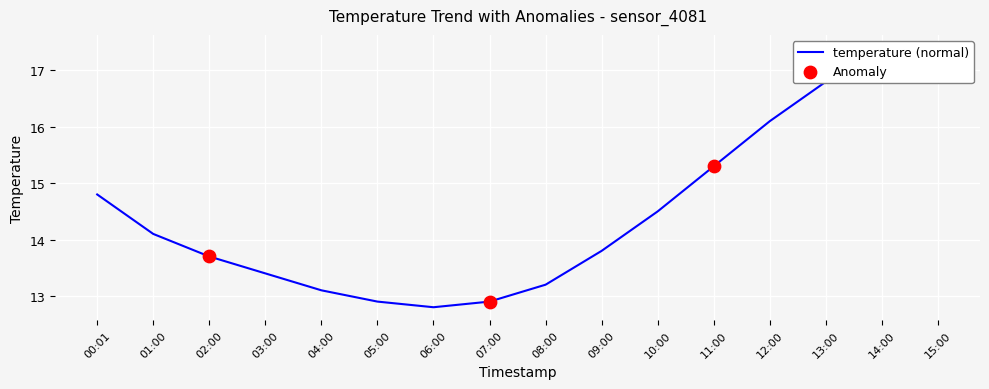

What is the change in value from 12:00 to 13:00?

+0.7